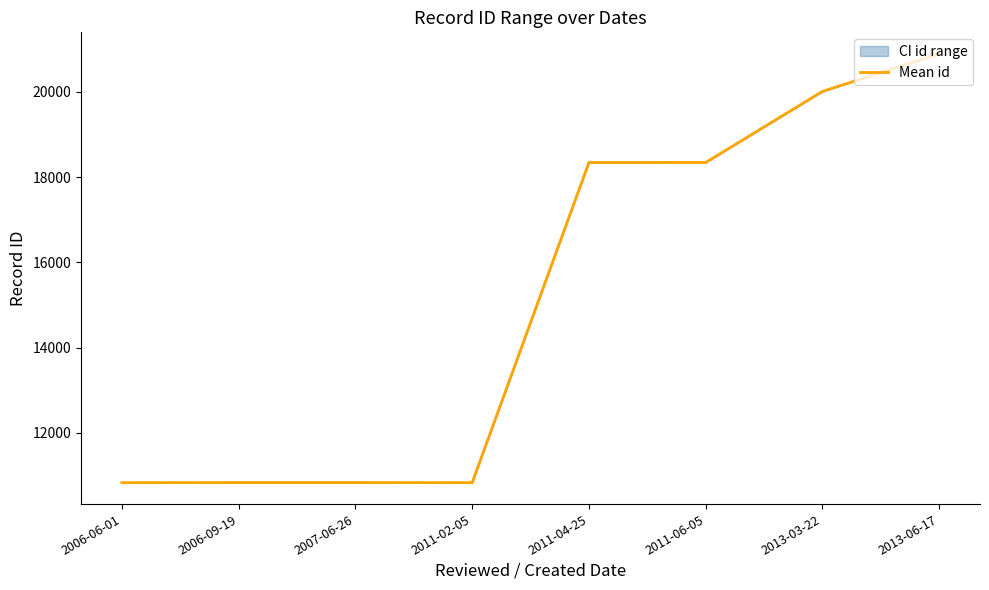

At which label is the value closest to 15864?

2011-04-25